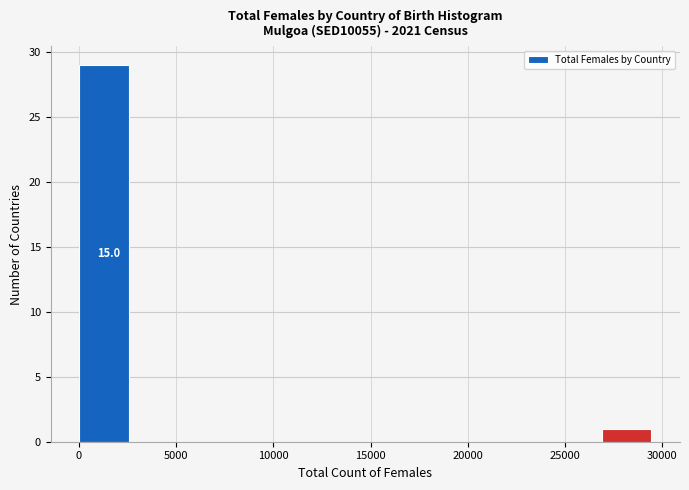

Which range on the x-axis has the tallest bar?

0 to 3000